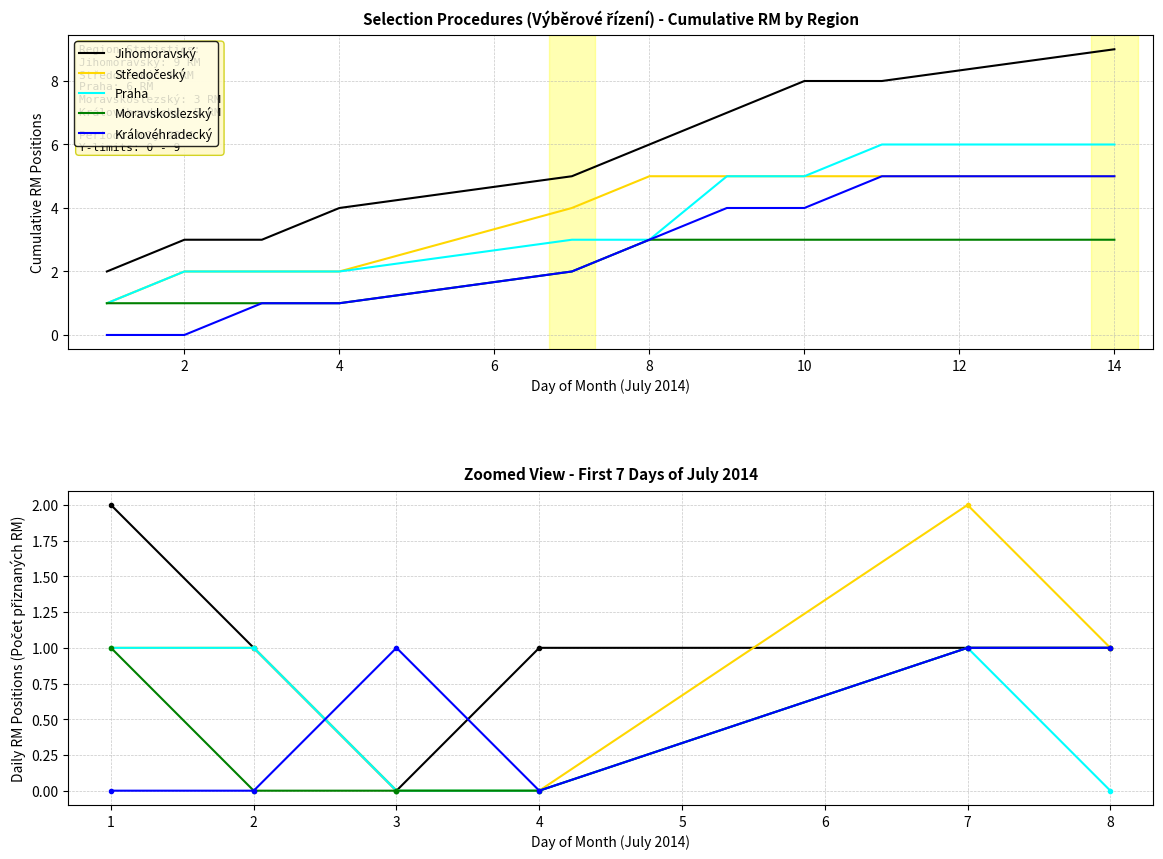

Reading left to right, list all the values displayed in this chart.

Jihomoravský: 0=2	2=1	4=0	6=1	8=1	10=1
Středočeský: 0=1	2=1	4=0	6=0	8=2	10=1
Praha: 0=1	2=1	4=0	6=0	8=1	10=0
Moravskoslezský: 0=1	2=0	4=0	6=0	8=1	10=1
Královéhradecký: 0=0	2=0	4=1	6=0	8=1	10=1